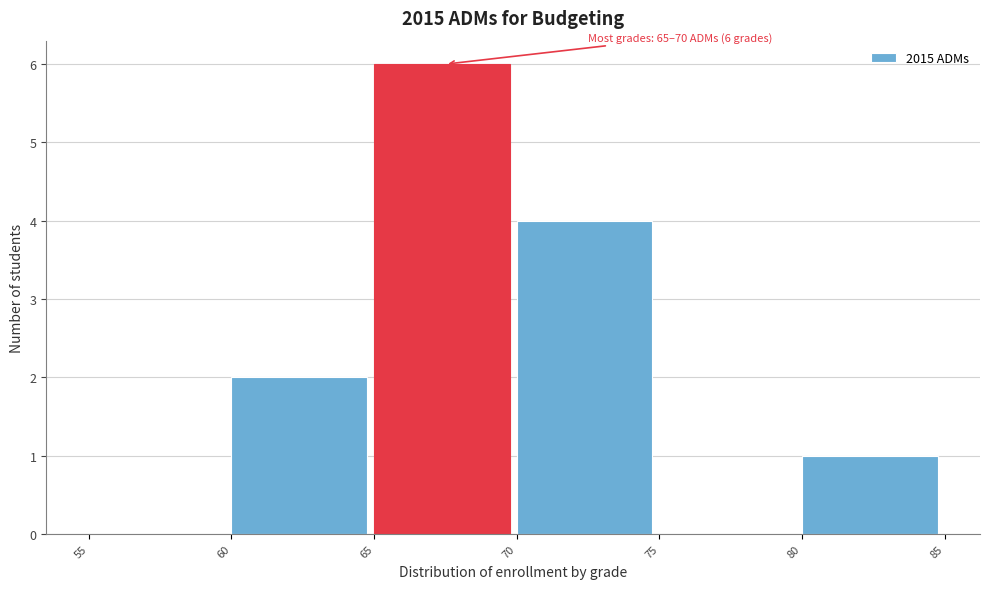

Which range on the x-axis has the tallest bar?

65 to 70